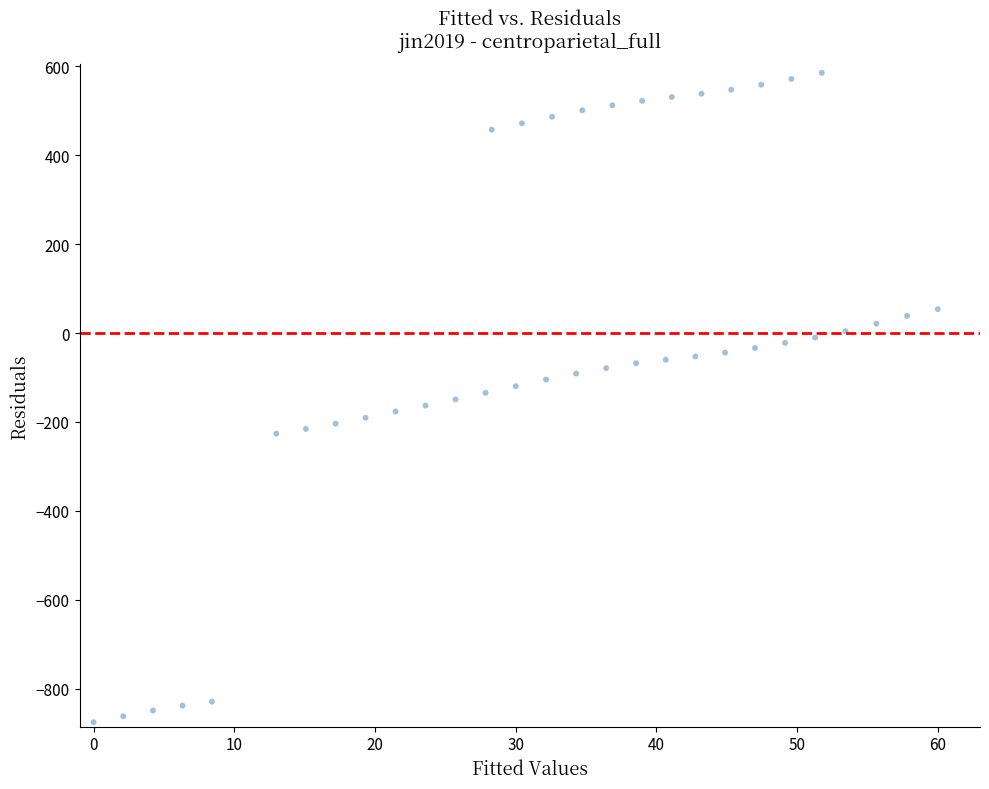

What is the range of Y values (max minus min)?

1460.1